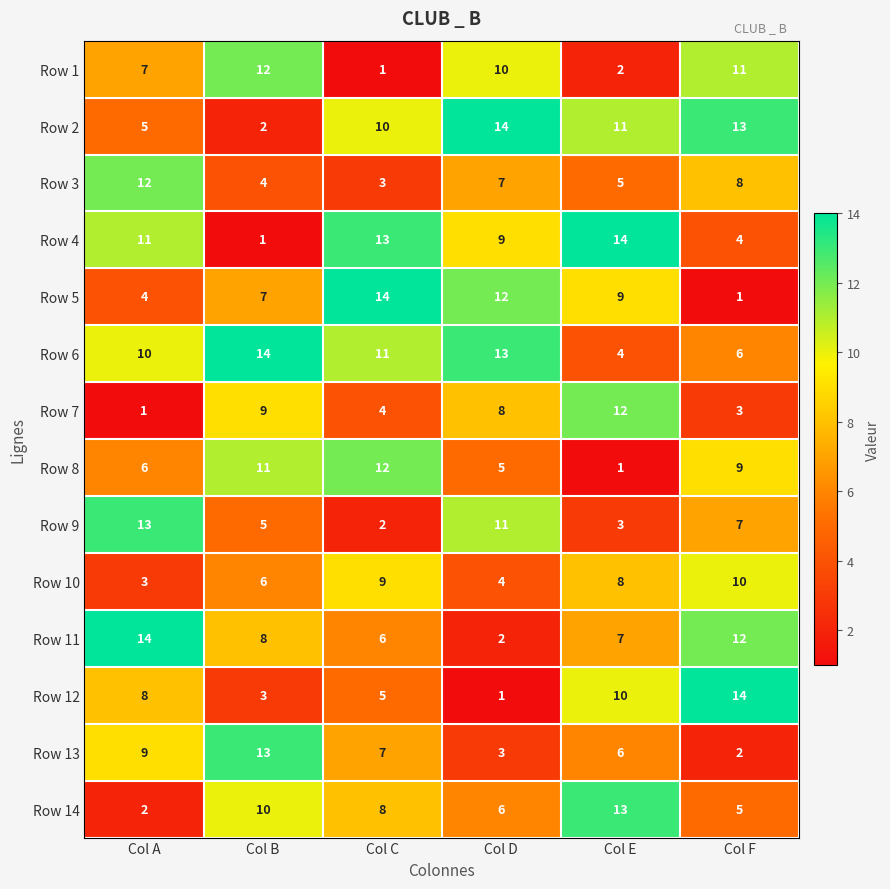

What is the total value across all series at Col E?

105